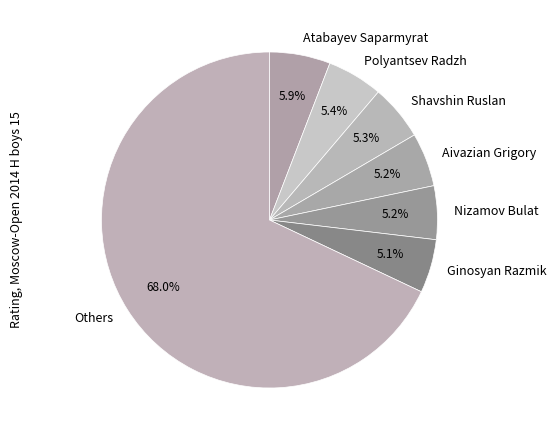

Do Shavshin Ruslan and Ginosyan Razmik together represent more than half of the pie?

No